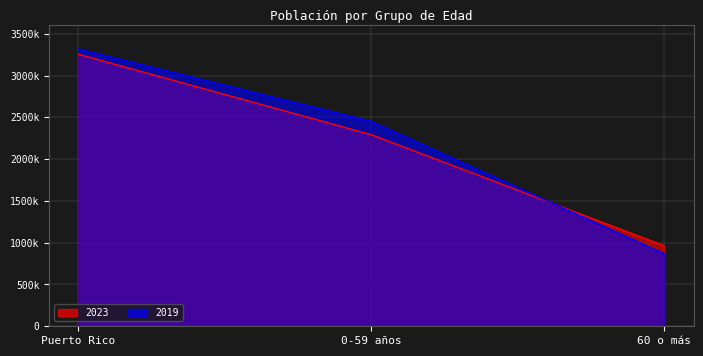

Rank the series by their maximum value, from highest to lowest.

2019, 2023